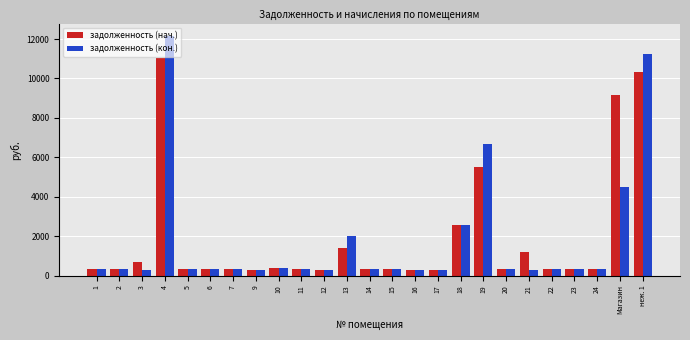

Is the value of задолженность (кон.) at 2 greater than the value of задолженность (нач.) at 19?

No